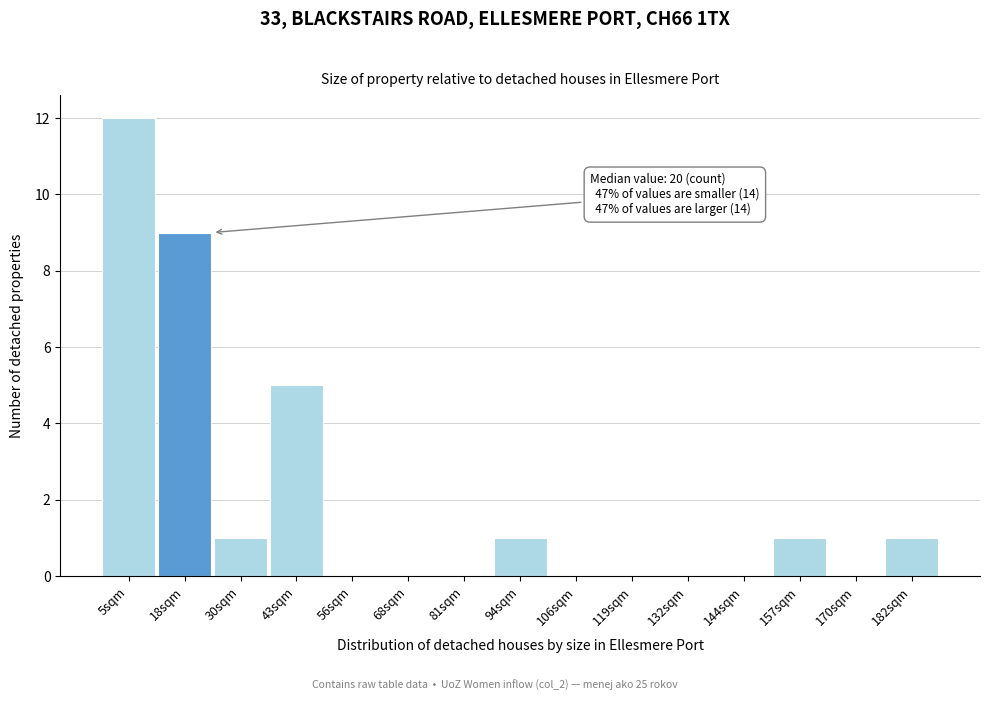

Reading right to left, transcribe all the data shown in this chart.

182sqm=1	170sqm=0	157sqm=1	144sqm=0	132sqm=0	119sqm=0	106sqm=0	94sqm=1	81sqm=0	68sqm=0	56sqm=0	43sqm=5	30sqm=1	18sqm=9	5sqm=12